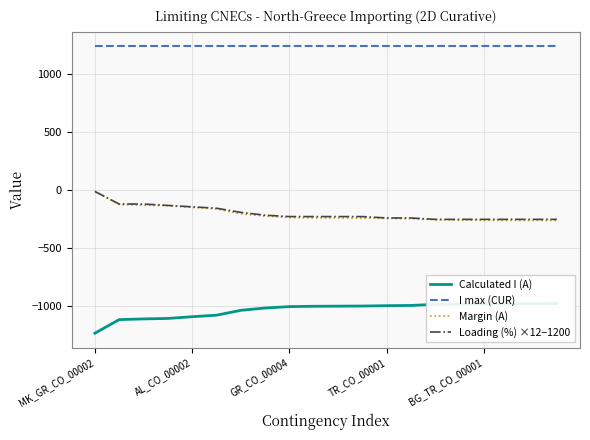

What is the value of the Margin (A) point at the 2nd from the left?

-124